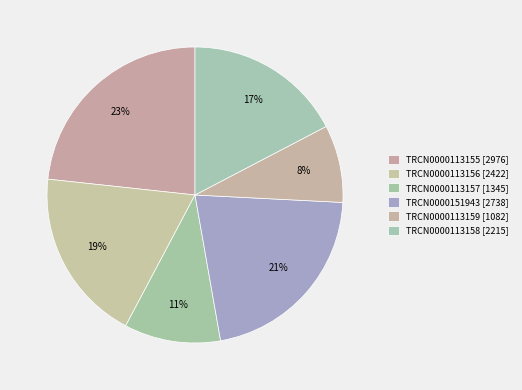

True or false: TRCN0000113156 accounts for 19% of the total.

True